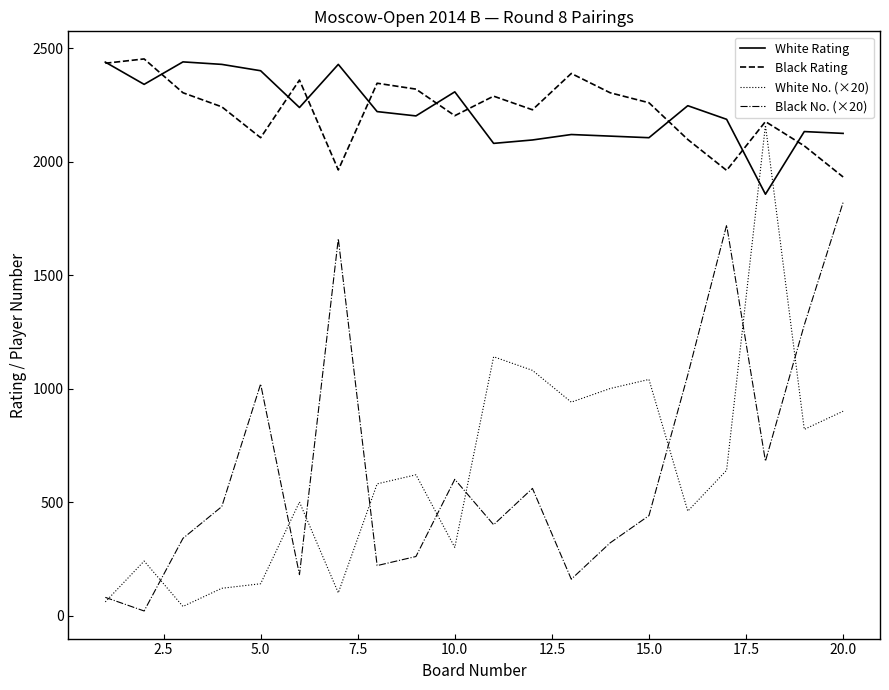

What are all the series names shown in the legend?

White Rating, Black Rating, White No. (×20), Black No. (×20)